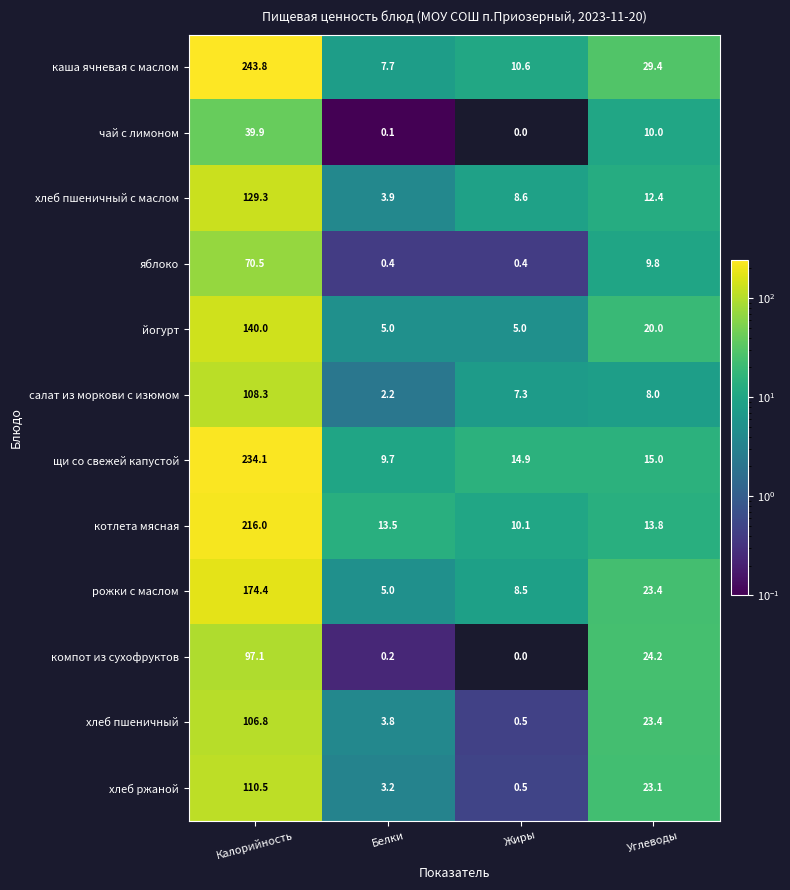

The хлеб ржаной series shows 110.5 at Калорийность. True or false?

True